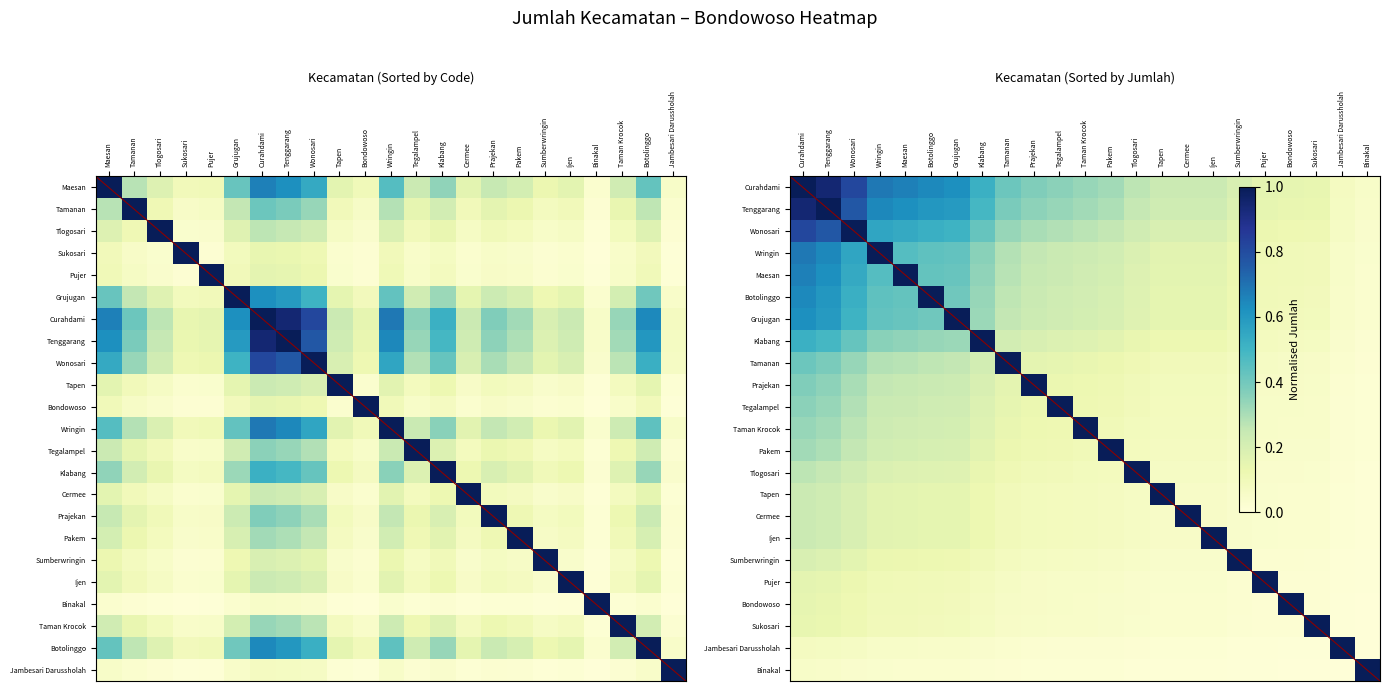

How many data points does each series have?

23